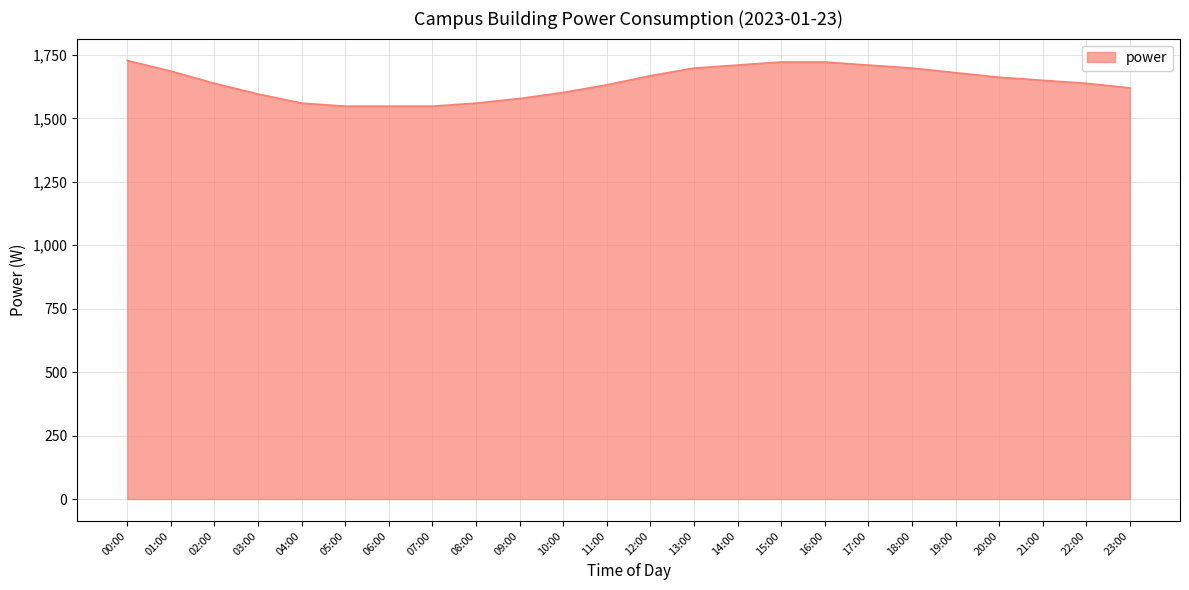

What is the difference between the maximum and minimum values?

180